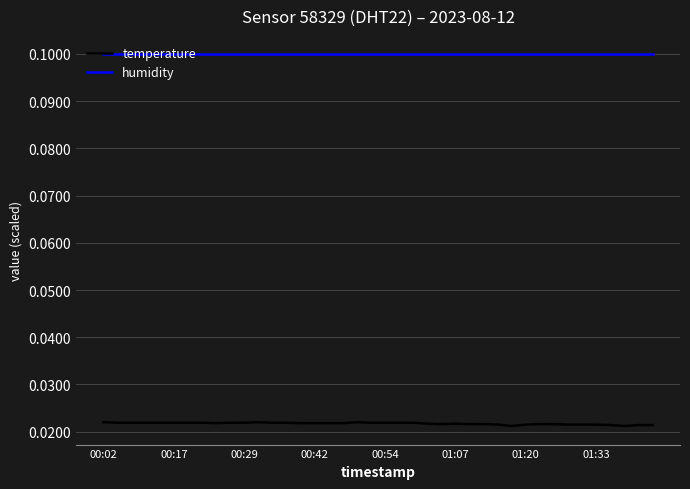

True or false: temperature and humidity intersect in this chart.

False